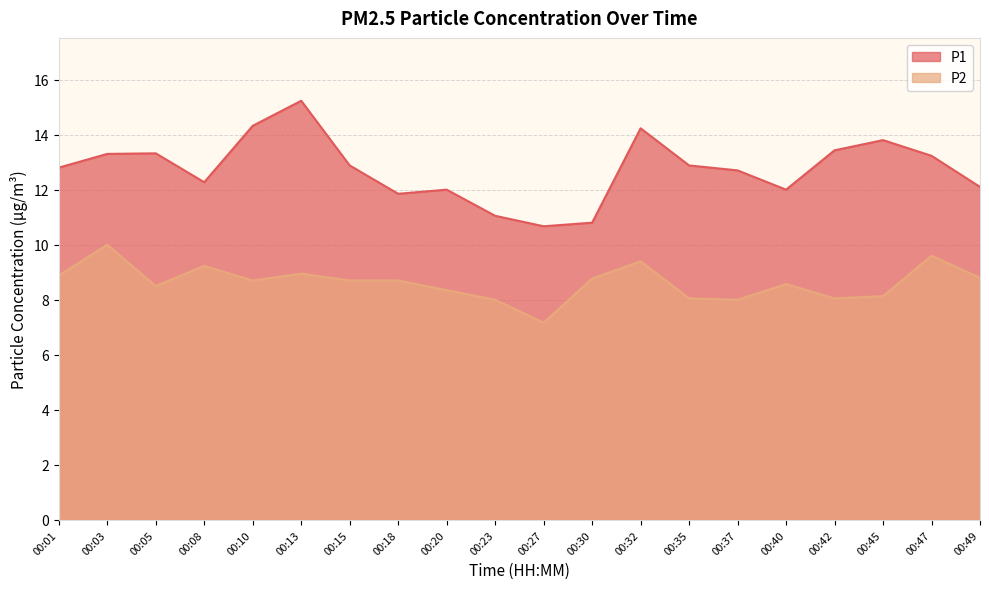

True or false: P1 has a value of 12.0 at 00:20.

True